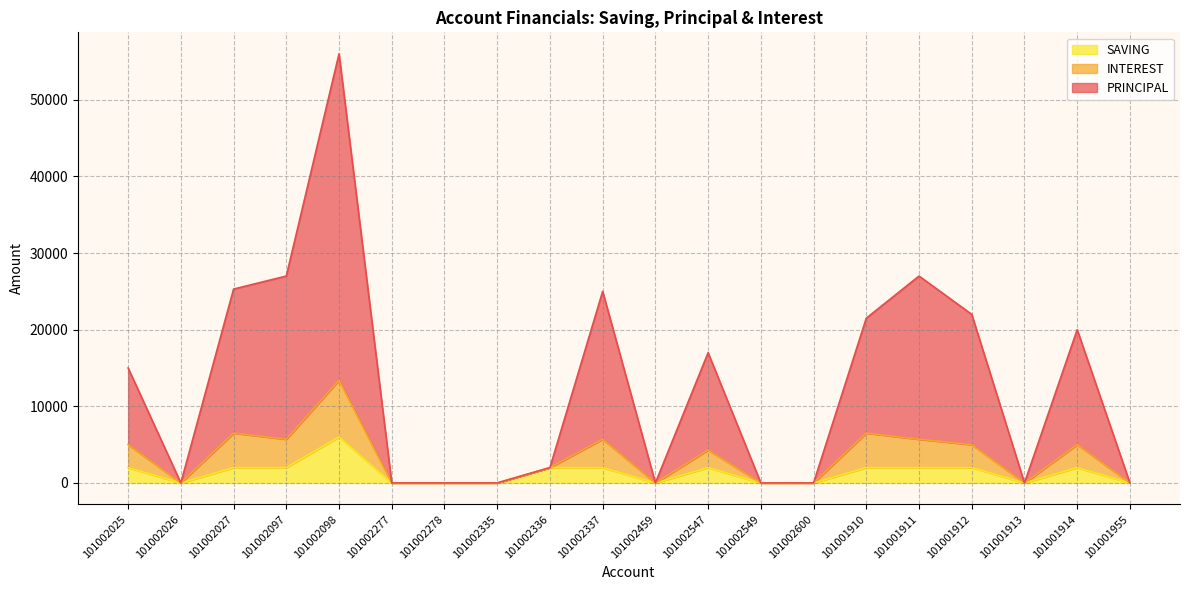

Does the chart have visible grid lines?

Yes